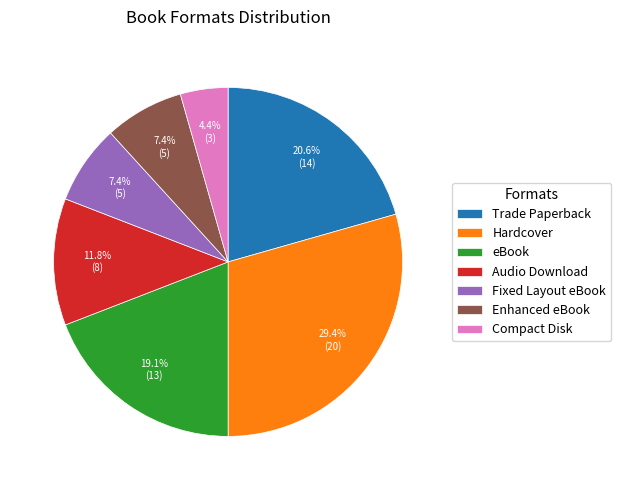

Is it true that Audio Download is 12% of the pie?

True